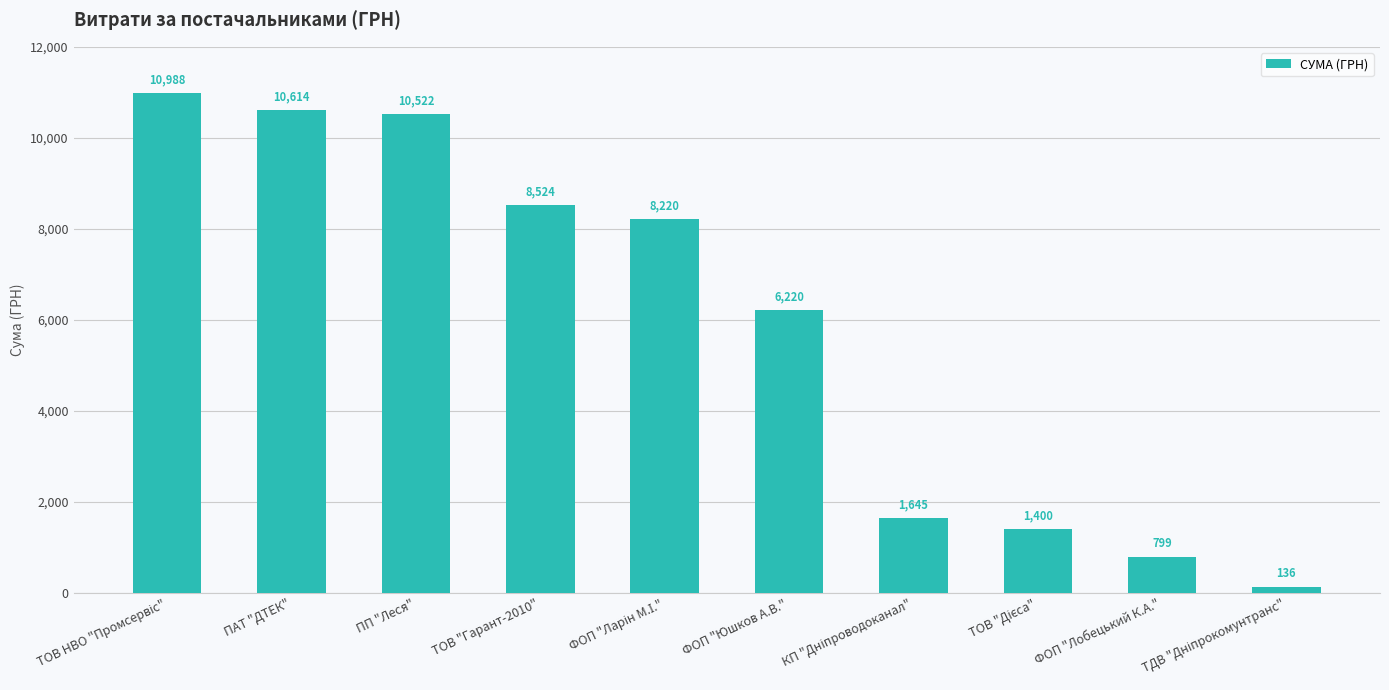

The chart shows a value of 8523.6 at ТОВ "Гарант-2010". True or false?

True